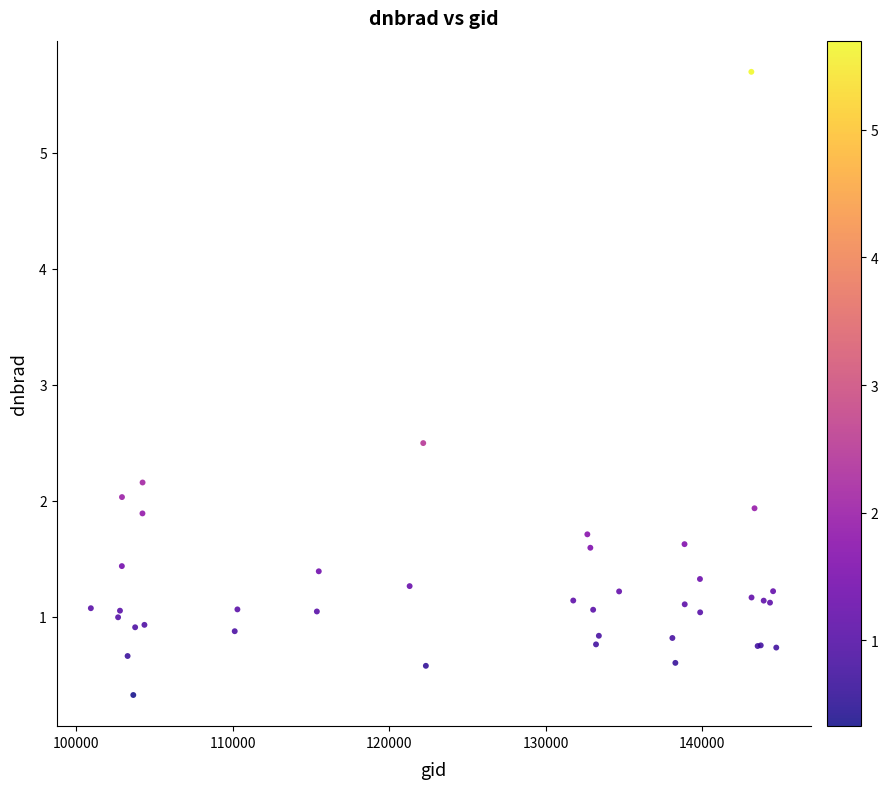

What Y value in the scatter plot is closest to 3?

2.5